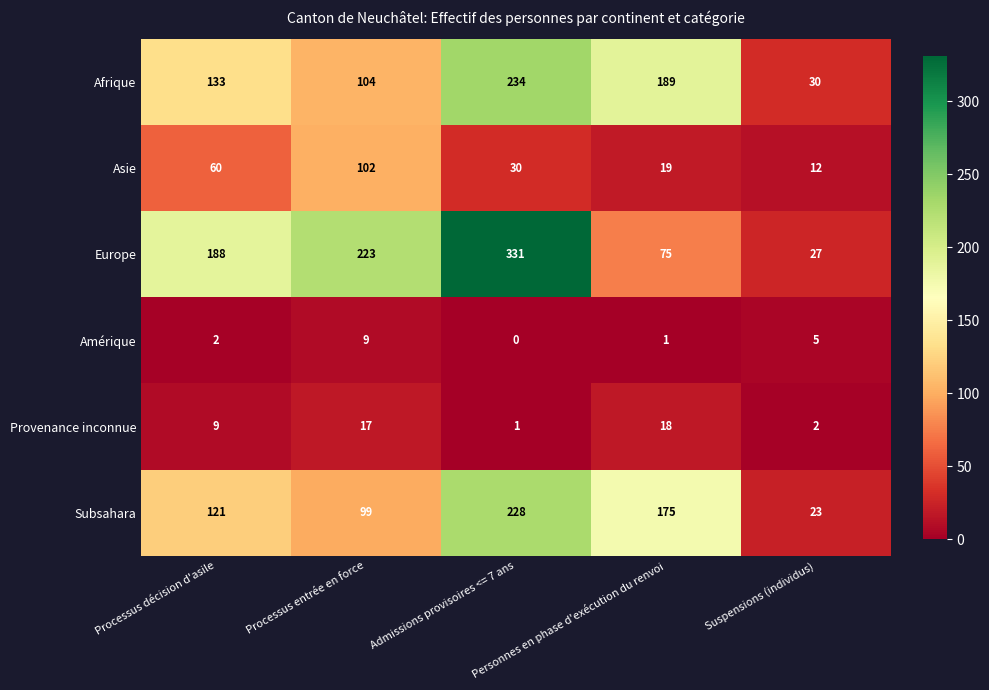

Which series has the largest range (max minus min)?

Europe